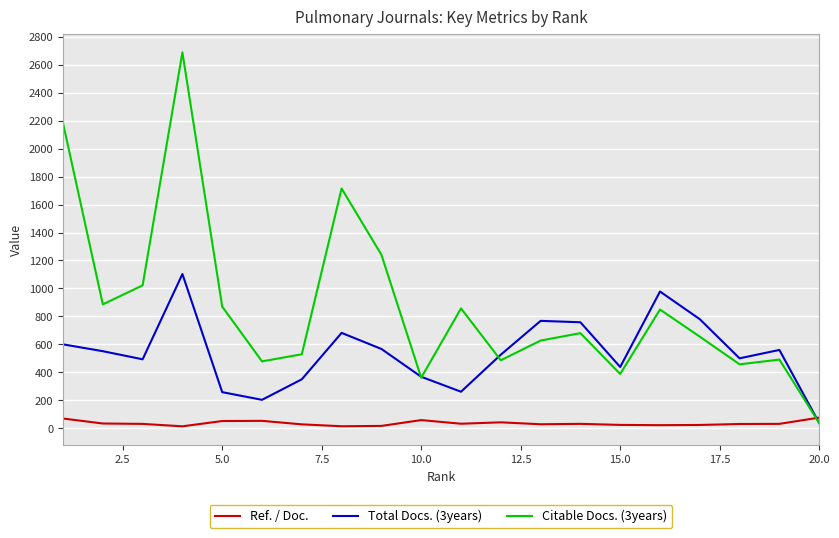

List the series in order of their overall mean, lowest first.

Ref. / Doc., Total Docs. (3years), Citable Docs. (3years)